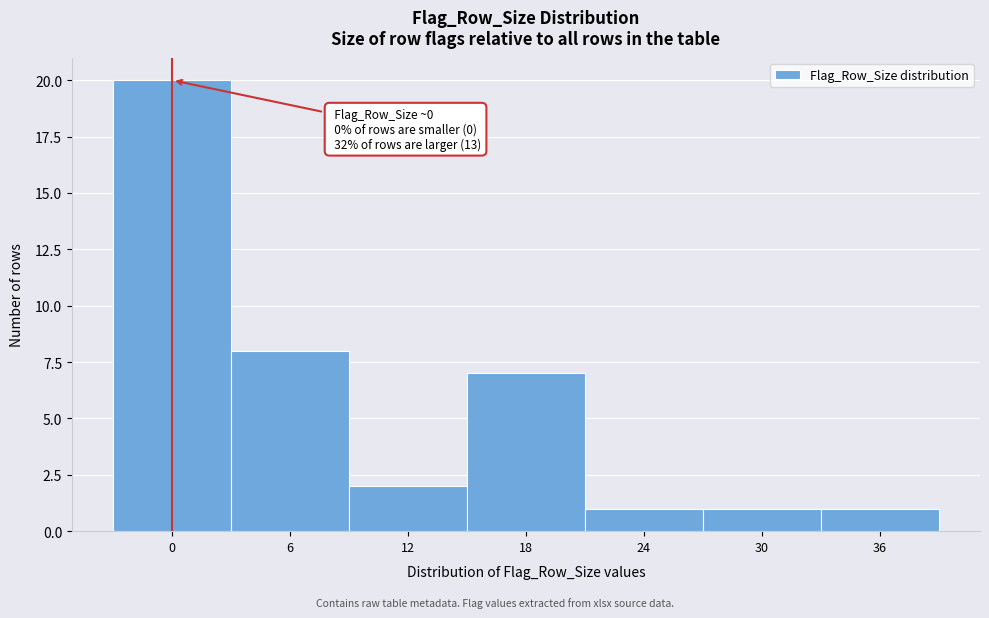

Reading right to left, list all the values displayed in this chart.

1	1	1	7	2	8	20